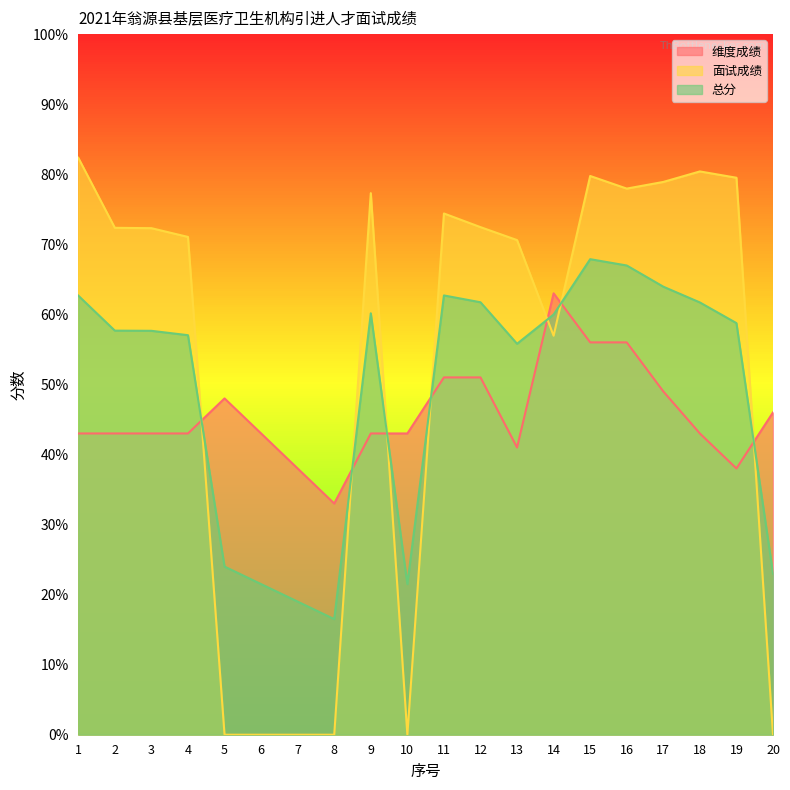

How many interior local peaks does the 维度成绩 series have?

2